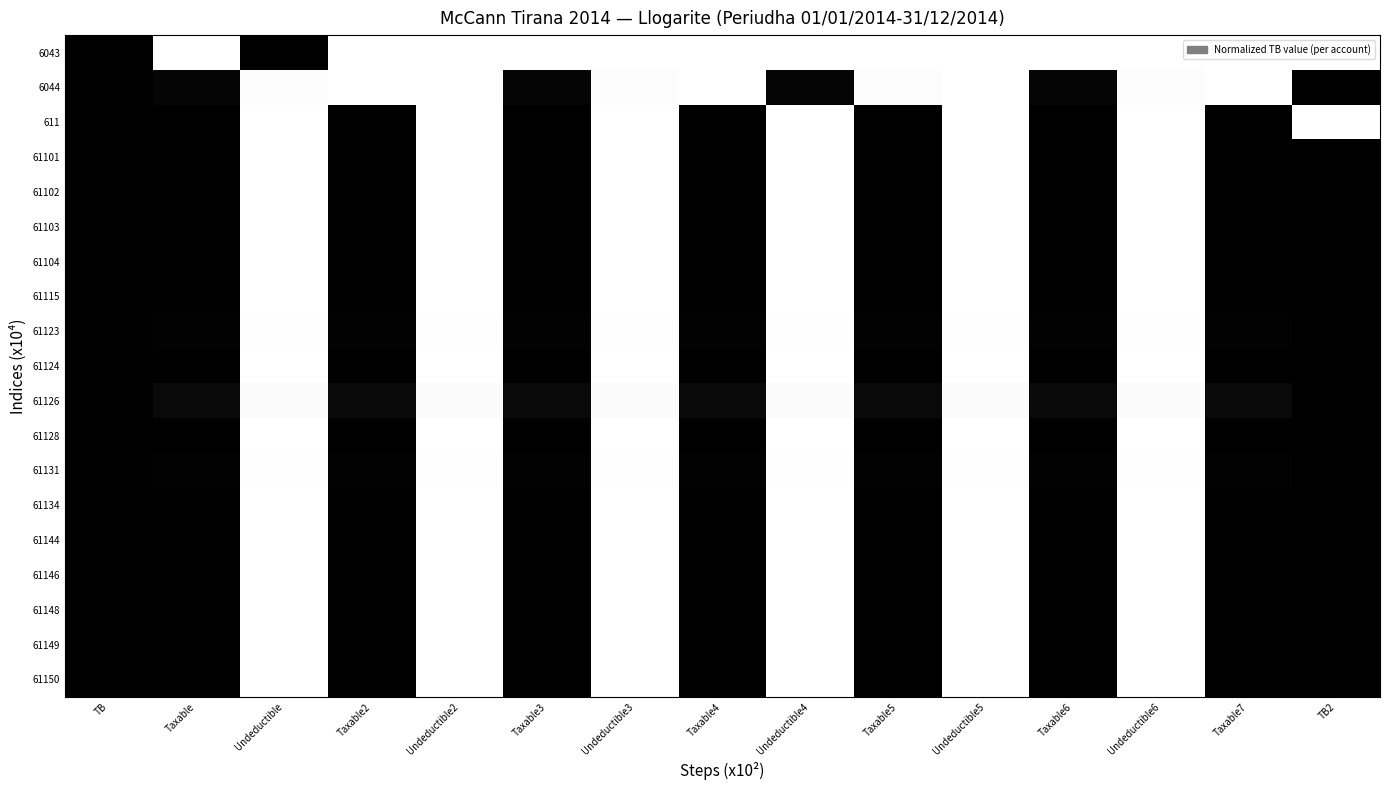

Which series has the largest range (max minus min)?

6043